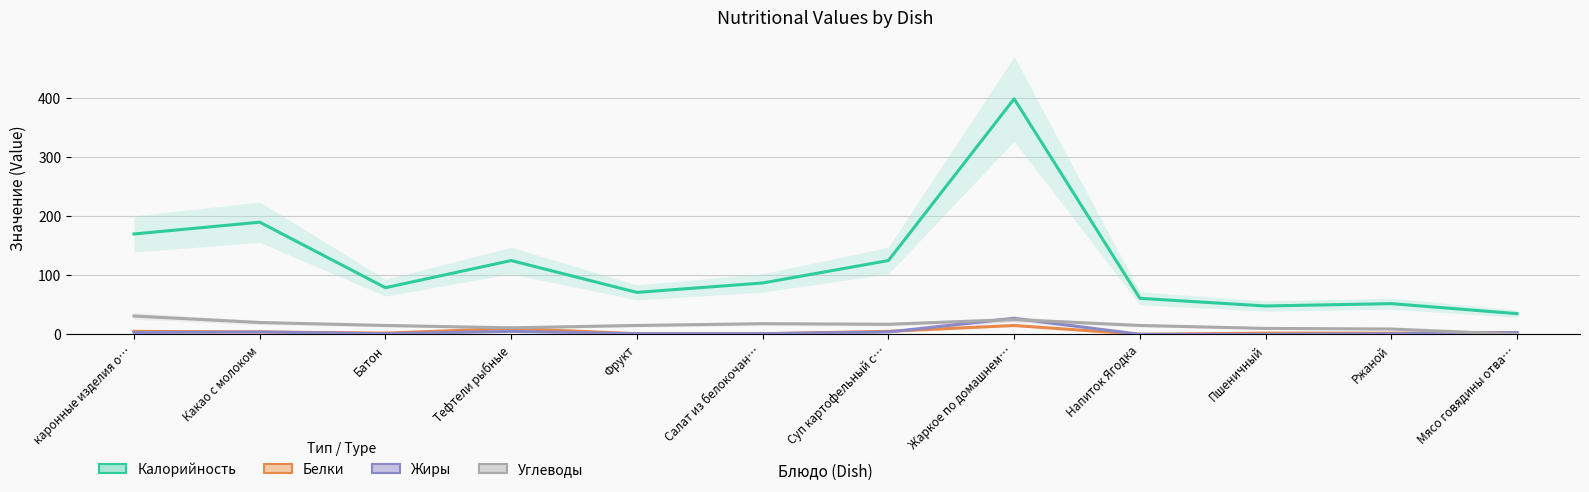

True or false: Калорийность has more than 1 interior local peaks.

True